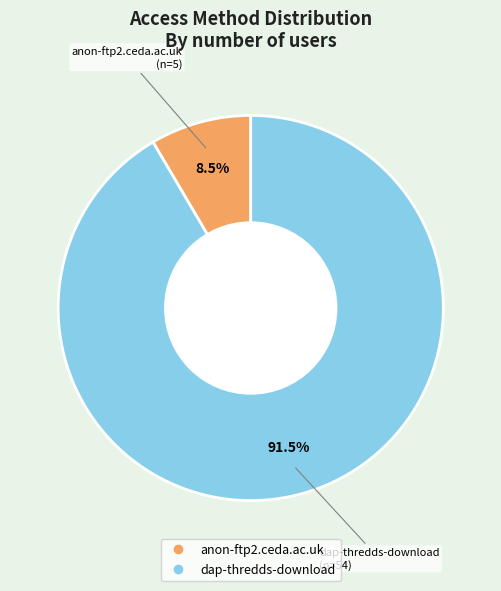

Which category has the biggest portion of the pie?

dap-thredds-download